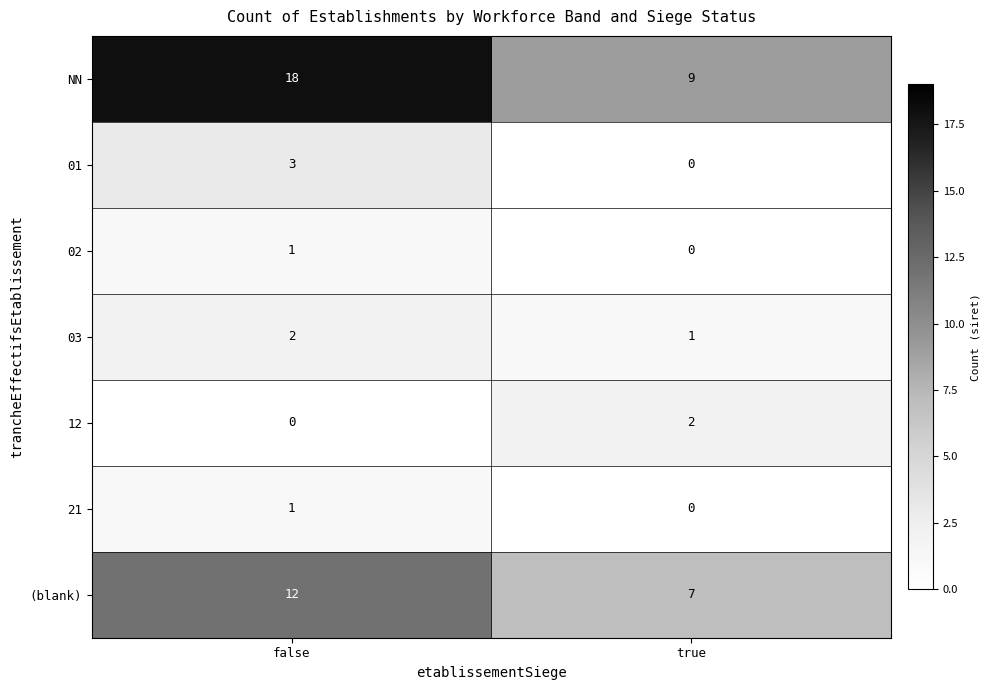

Rank the categories by (blank) value from lowest to highest.

true, false